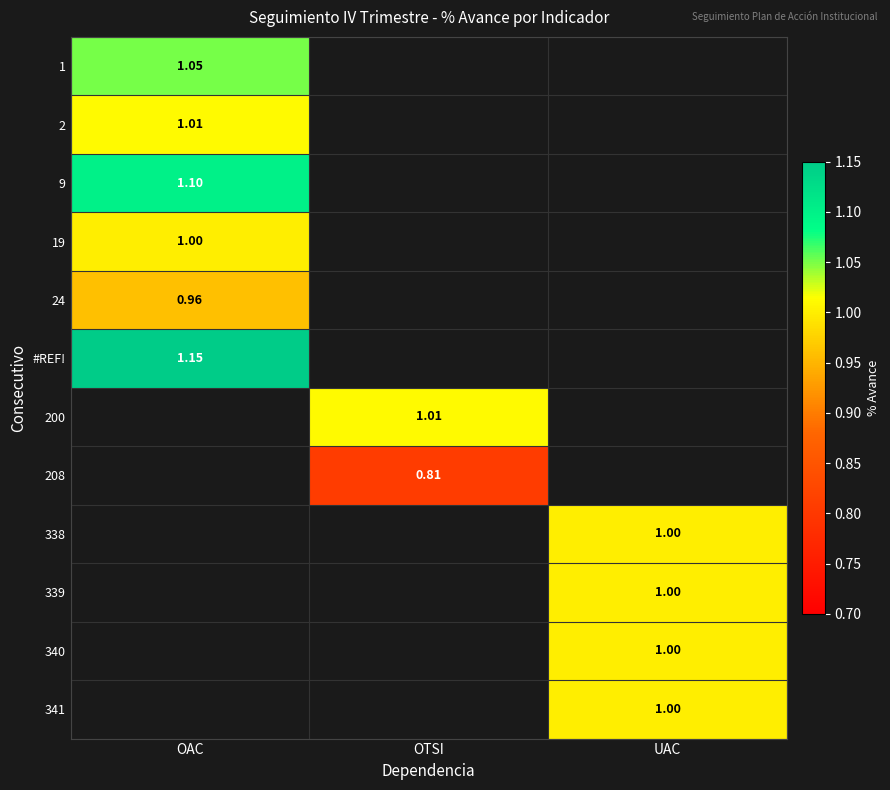

Is it true that 338 equals 1.0 at UAC?

True